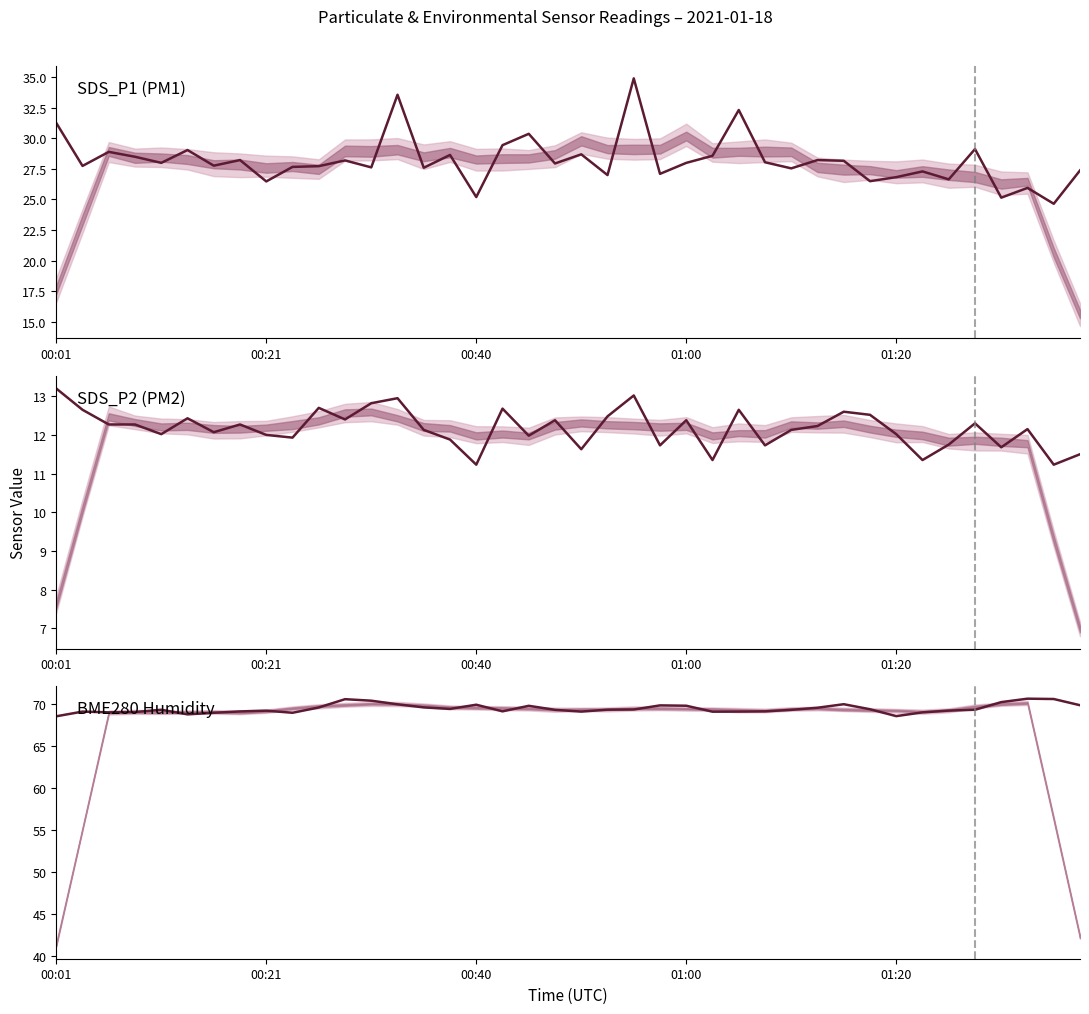

How many lines are shown in the chart?

3